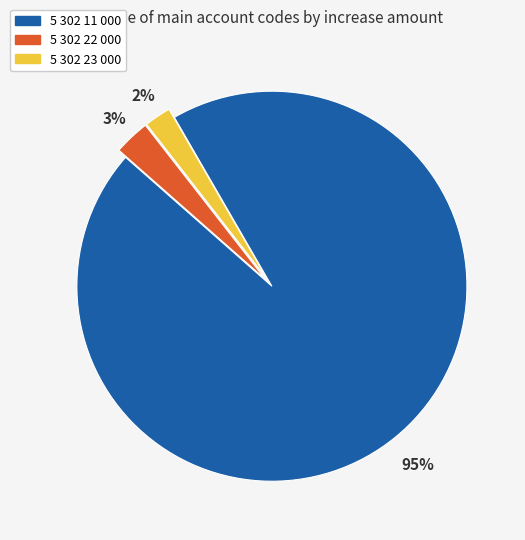

Which slice is the largest?

5 302 11 000